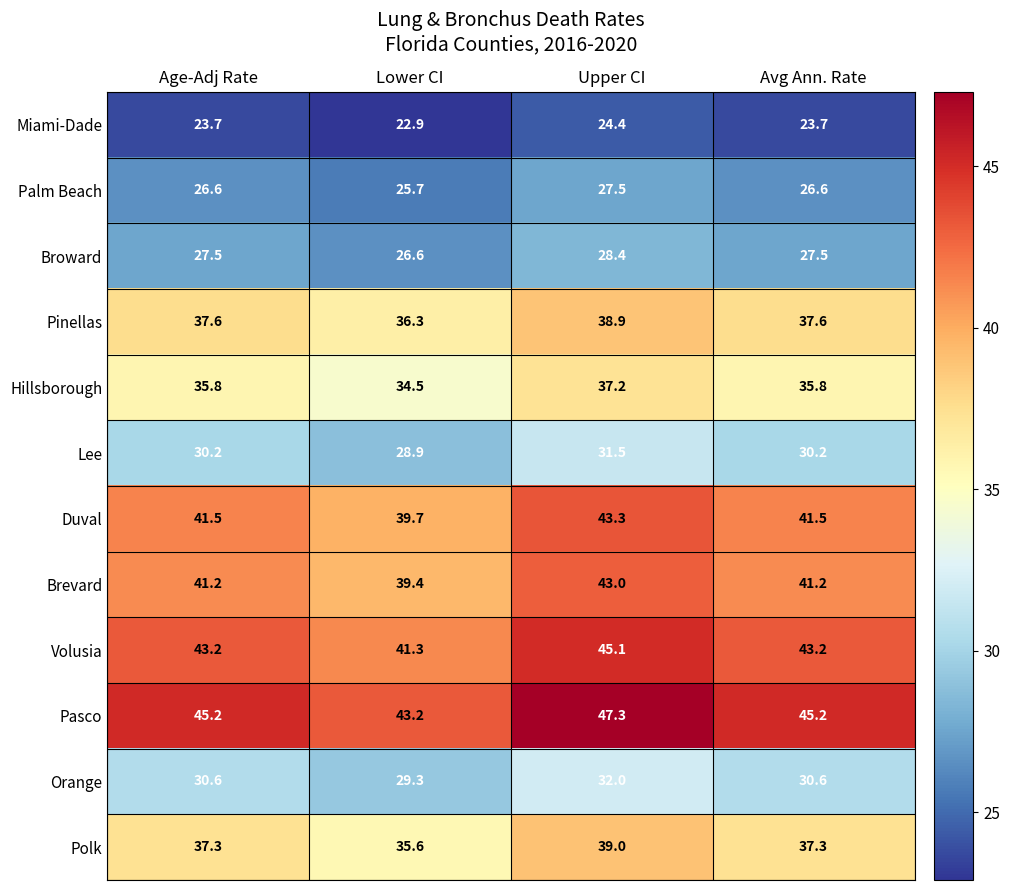

What is the difference between the highest and lowest values at Upper CI?

22.9